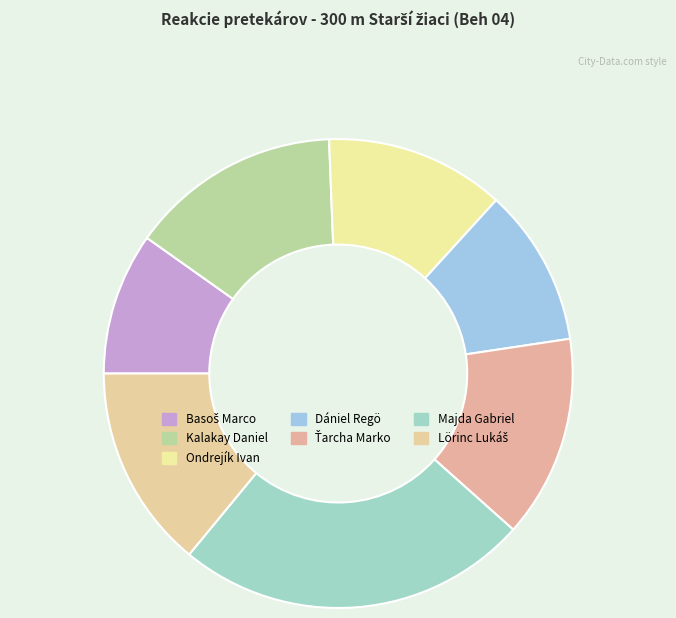

Does Basoš Marco account for over 50% of the chart?

No